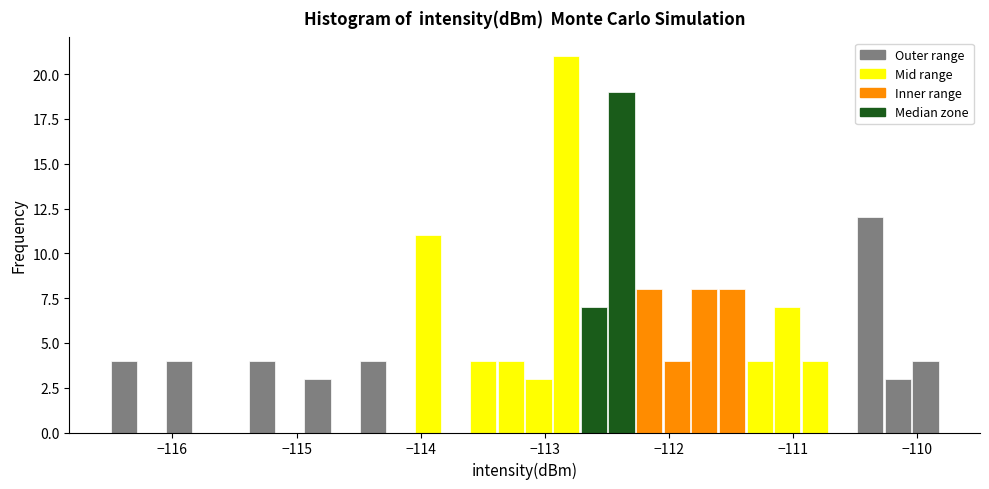

Around what value on the x-axis is the tallest bar? Give the approximate position of its centre, as read against the axis.

-112.8